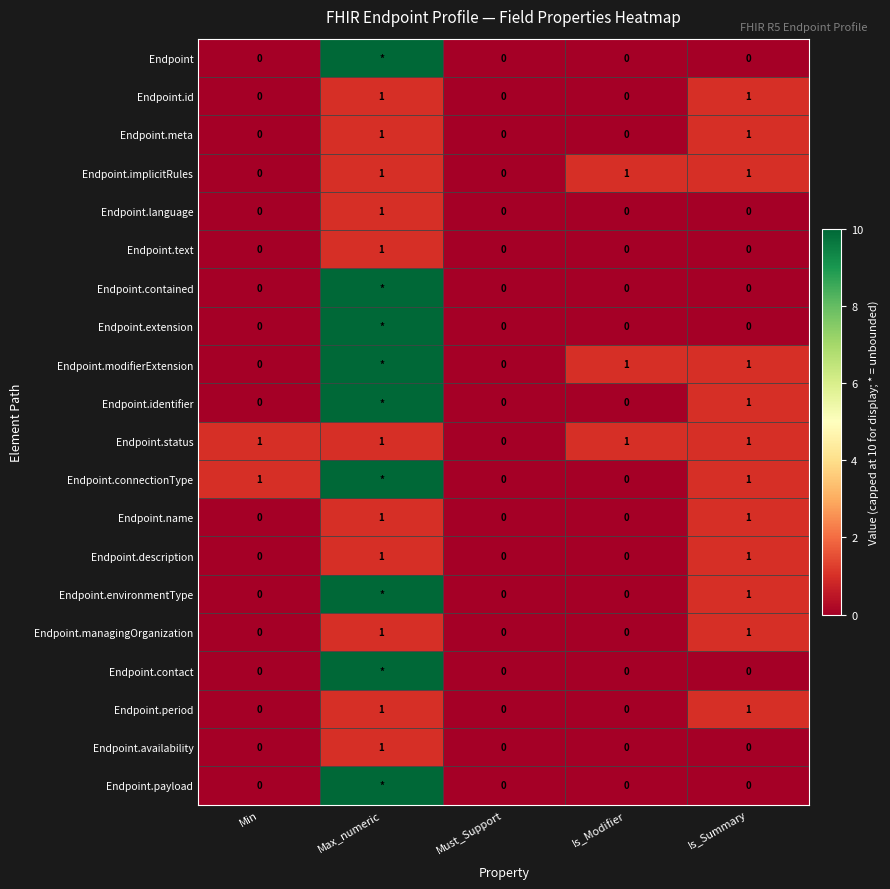

The value of Endpoint.implicitRules at Is_Summary is 0. True or false?

False